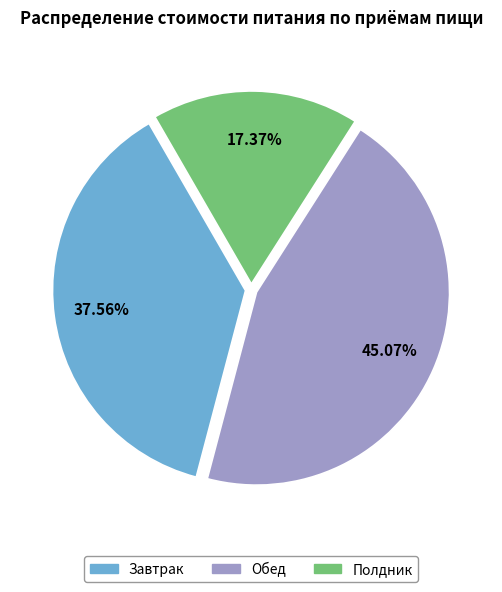

Is there a majority slice in this chart?

No